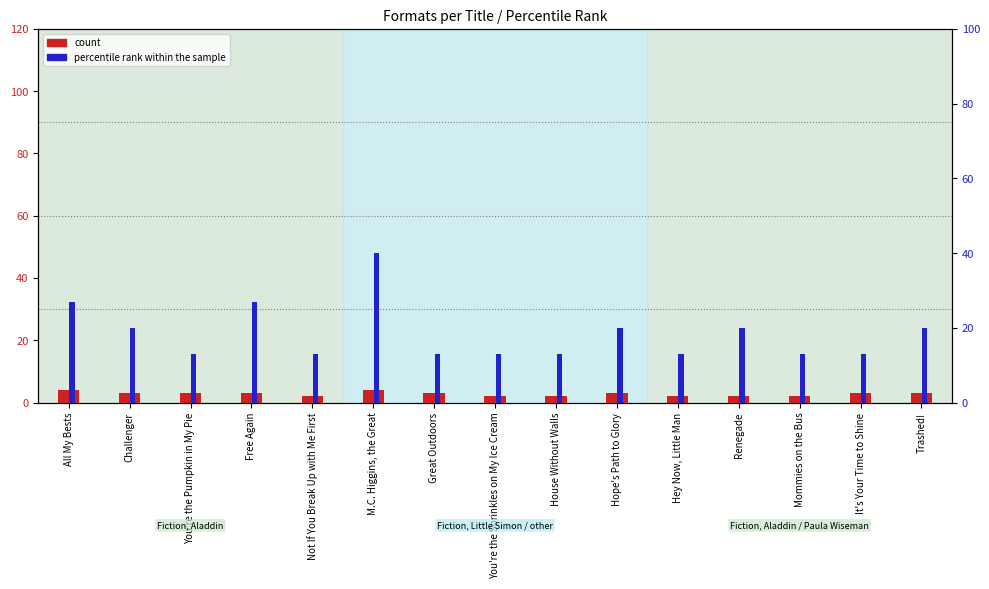

What is the label of the 2nd bar from the right?

It's Your Time to Shine